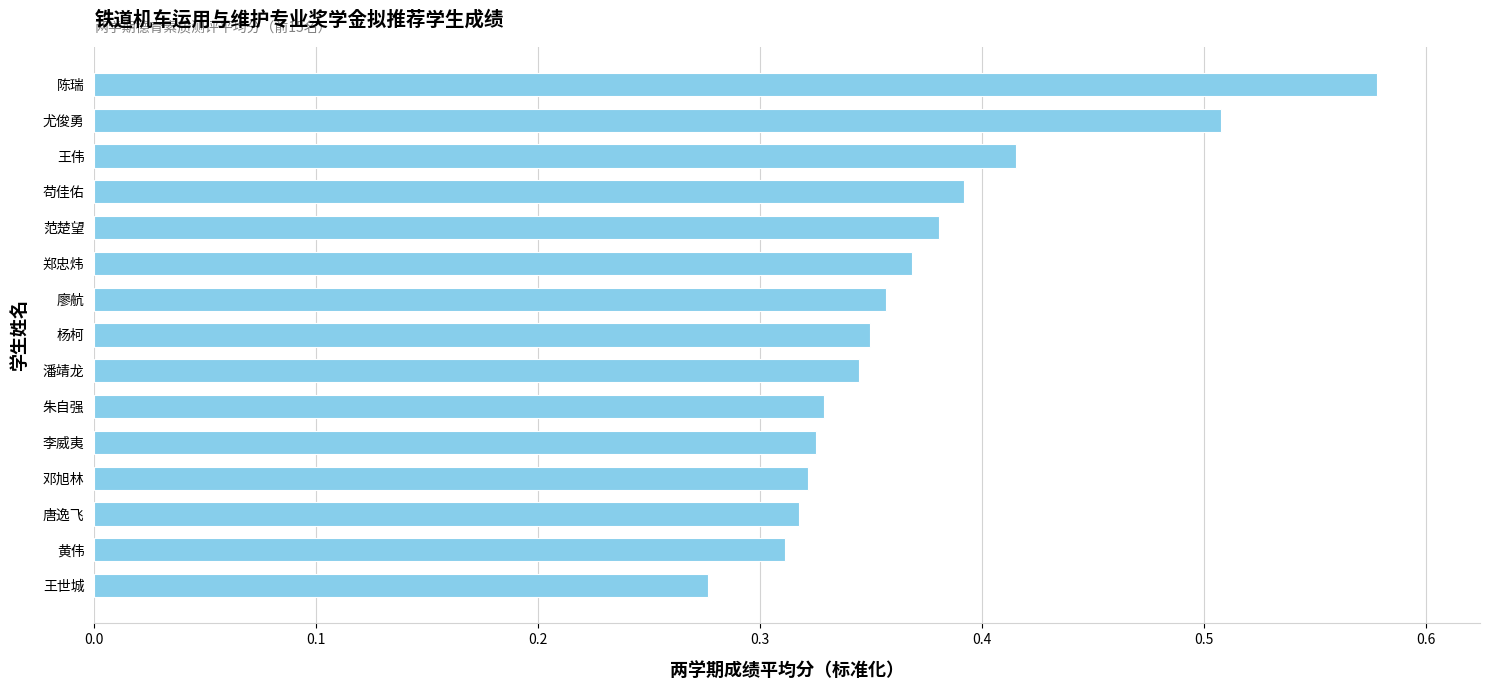

Which has a higher value, 邓旭林 or 尤俊勇?

尤俊勇